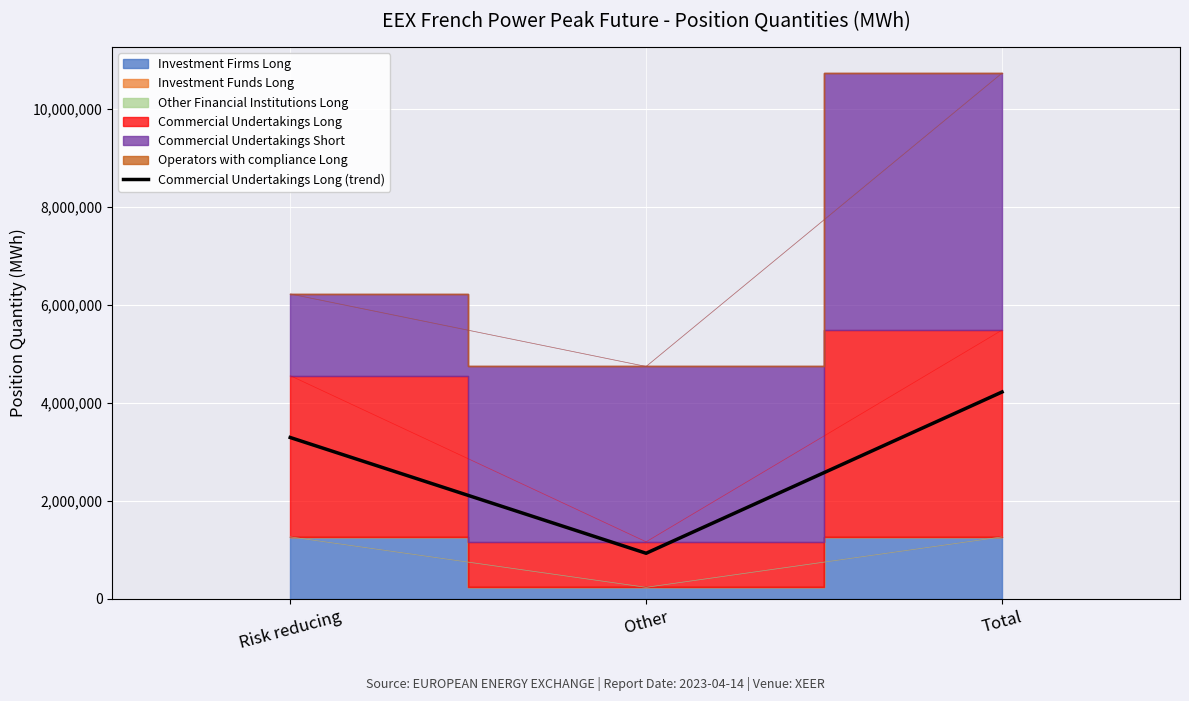

Which category has the highest value across all series?

Total